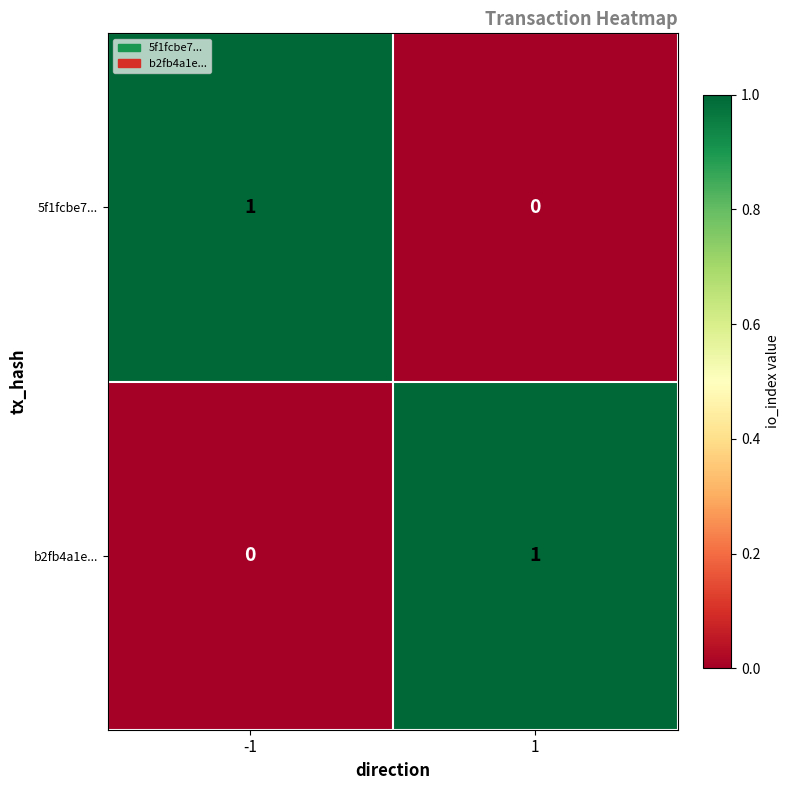

Reading left to right, transcribe all the data shown in this chart.

5f1fcbe7...: -1=1	1=0
b2fb4a1e...: -1=0	1=1